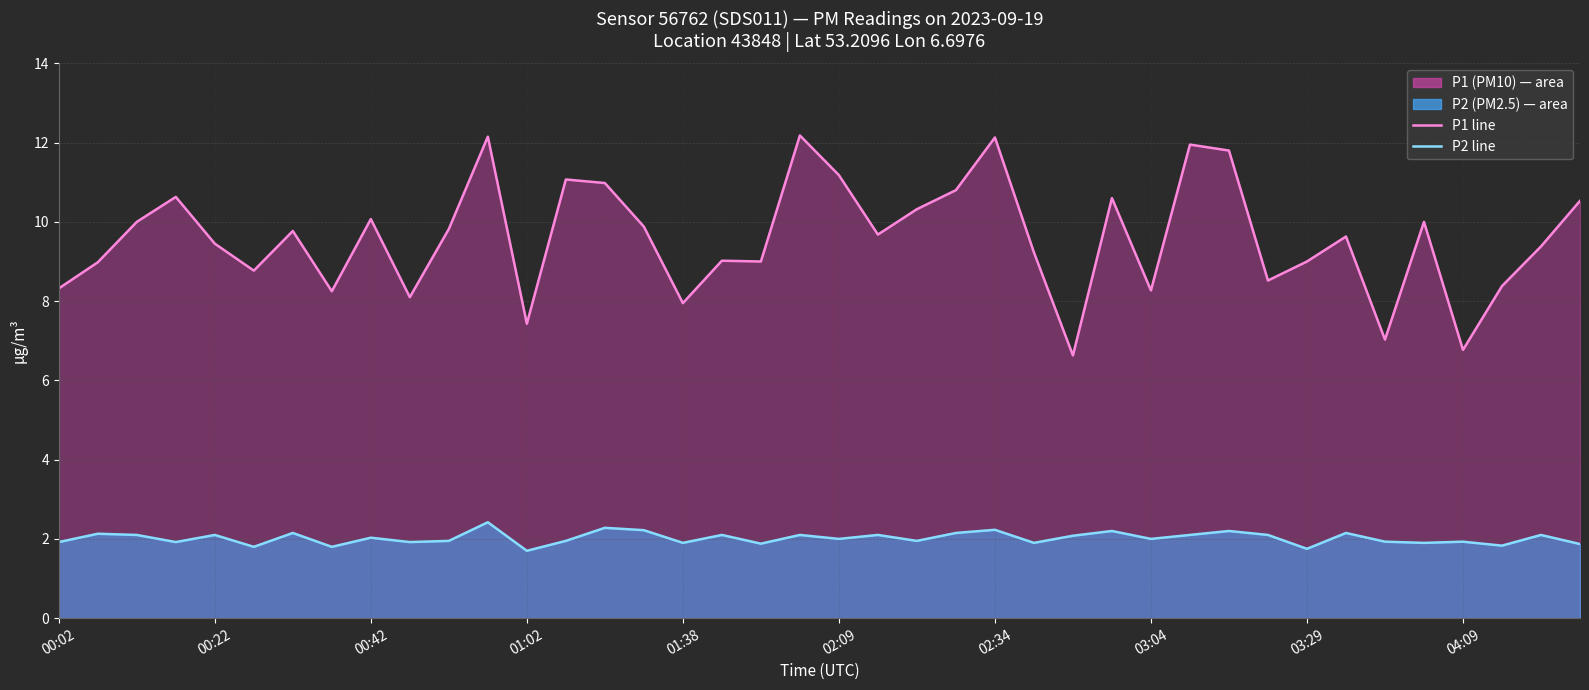

True or false: P1 monthly avg line and P2 monthly avg line cross at least once.

False